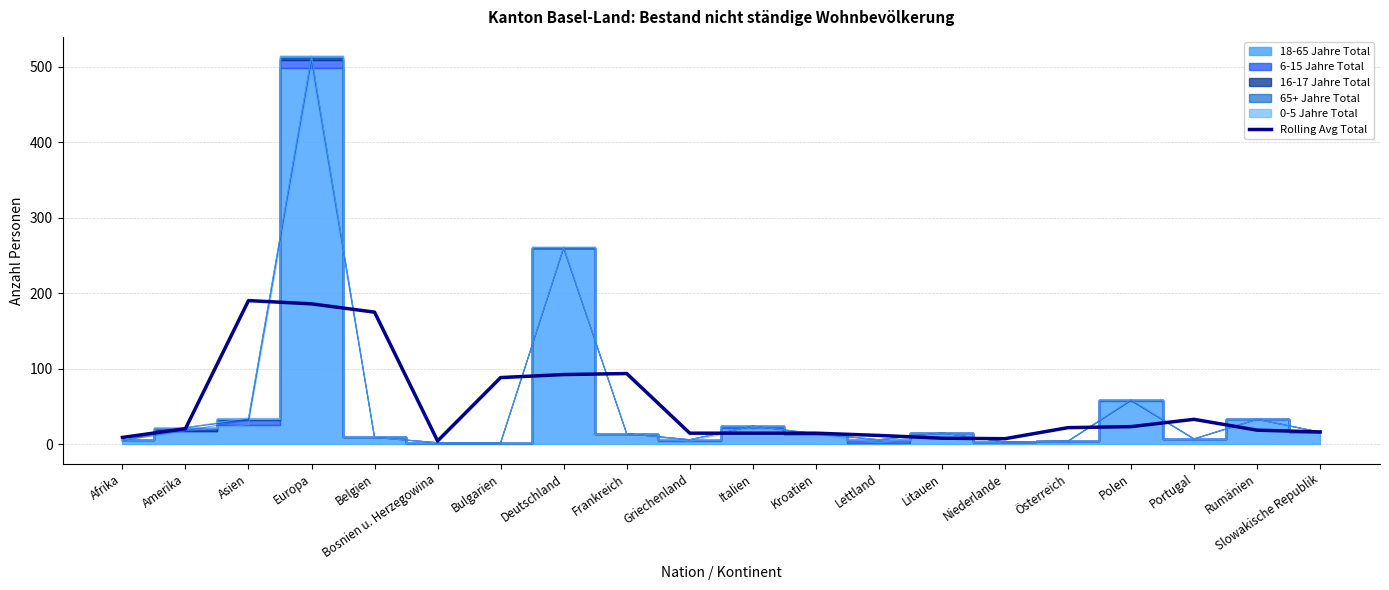

List the labels in order of value, largest first.

Asien, Europa, Belgien, Frankreich, Deutschland, Bulgarien, Portugal, Polen, Österreich, Amerika, Rumänien, Slowakische Republik, Griechenland, Italien, Kroatien, Lettland, Afrika, Litauen, Niederlande, Bosnien u. Herzegowina